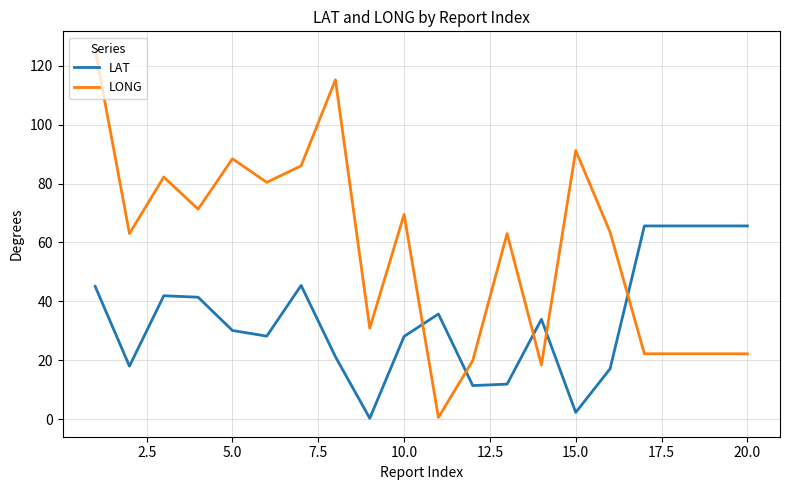

Is this an area chart (filled region under the line)?

No